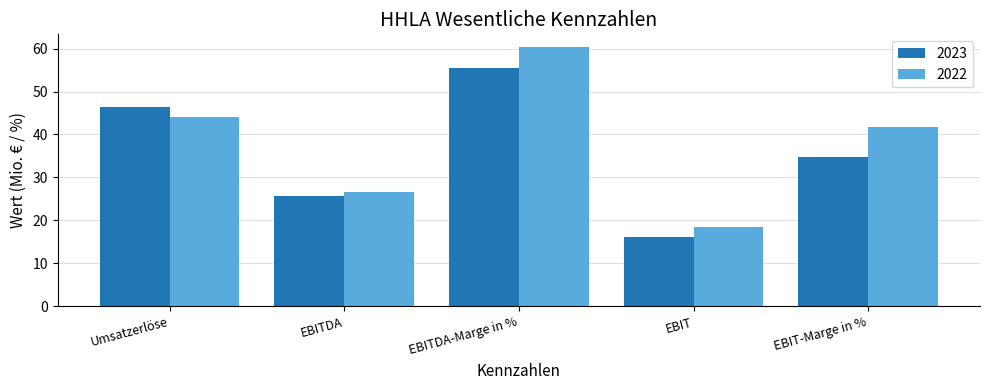

Where is 2023 nearest to the value 35?

EBIT-Marge in %